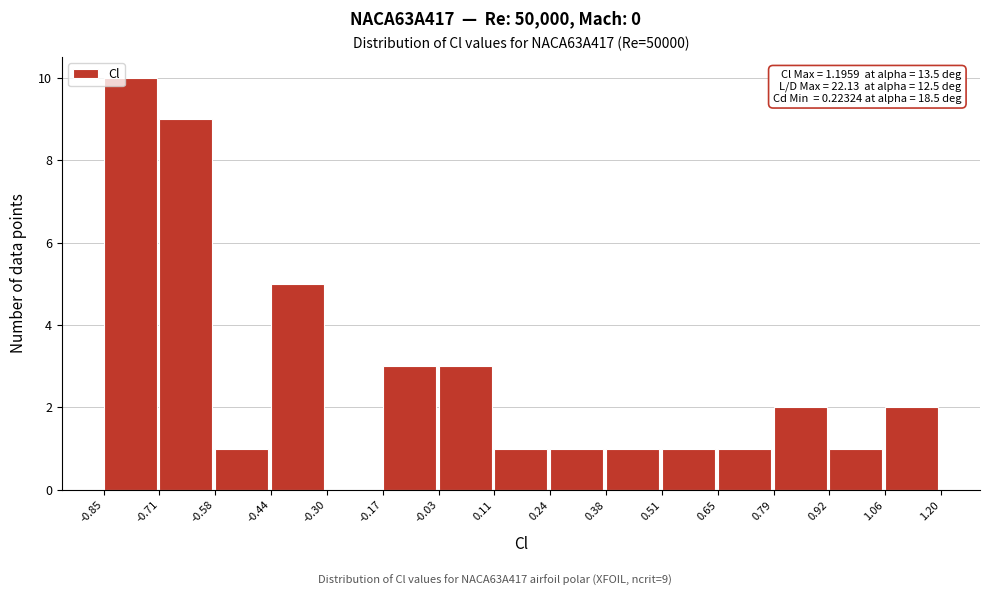

Which range on the x-axis has the tallest bar?

-0.85 to -0.71